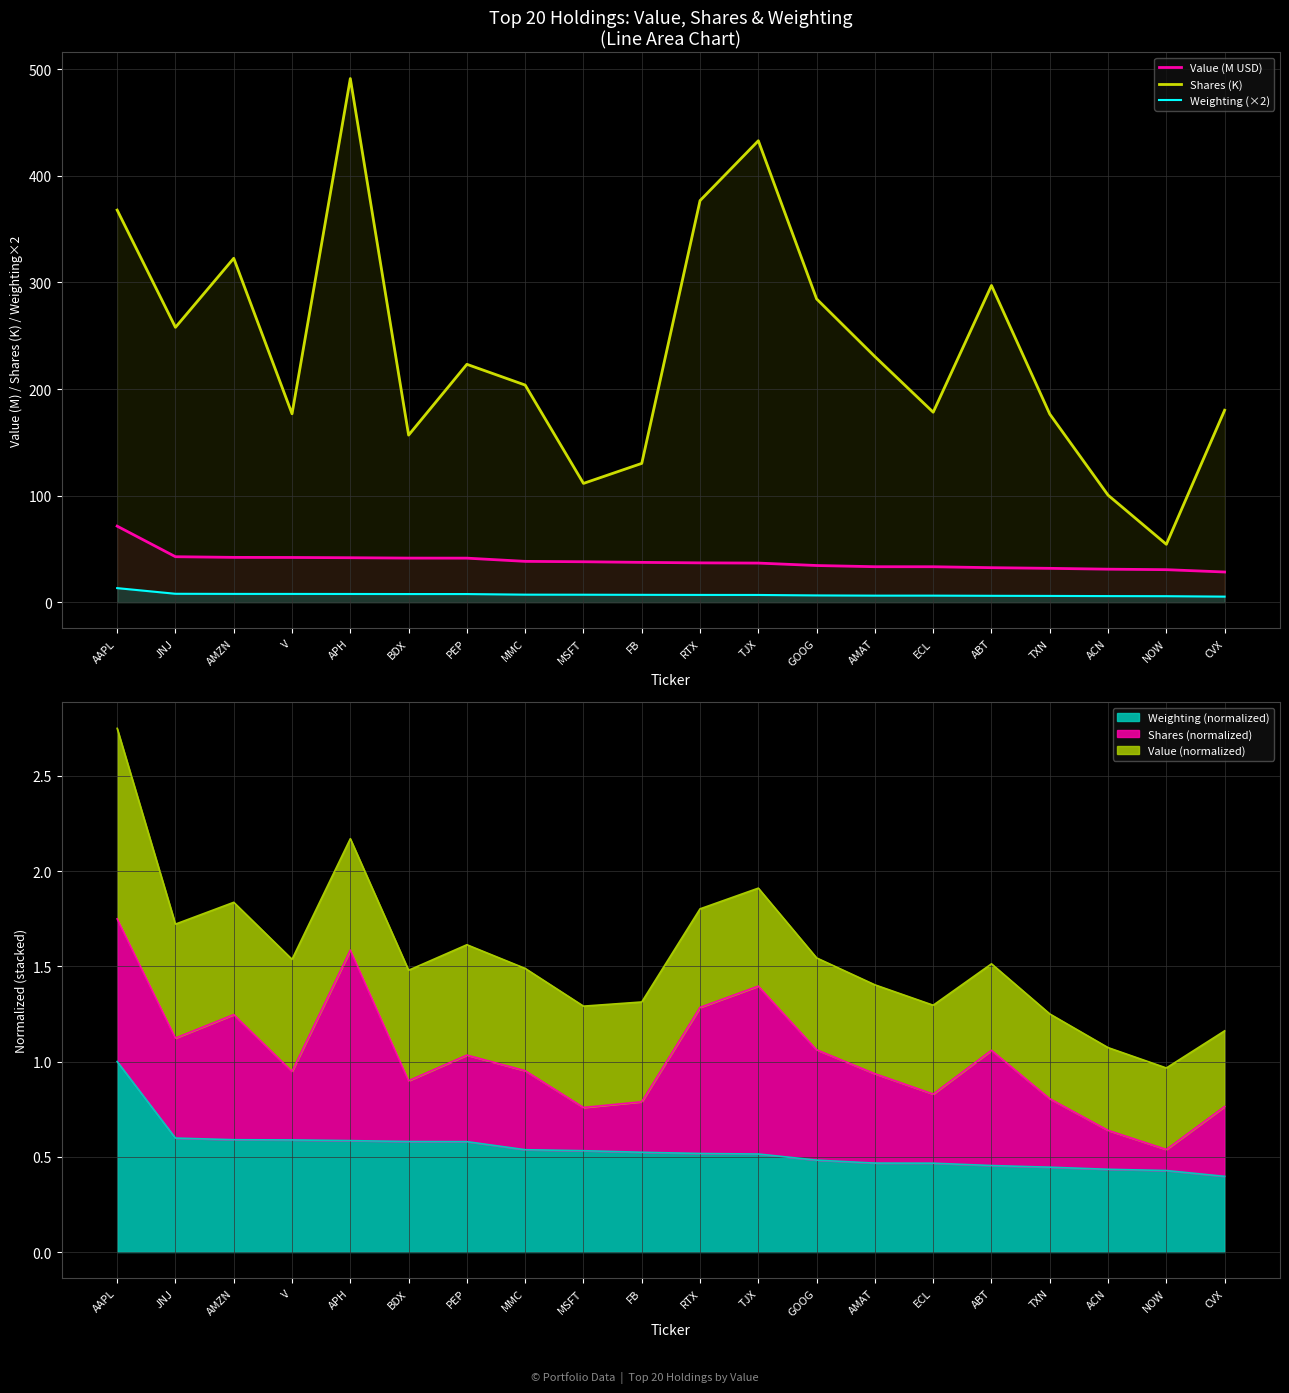

List the series in order of their peak value, lowest first.

Weighting (×2), Value (M USD), Shares (K)